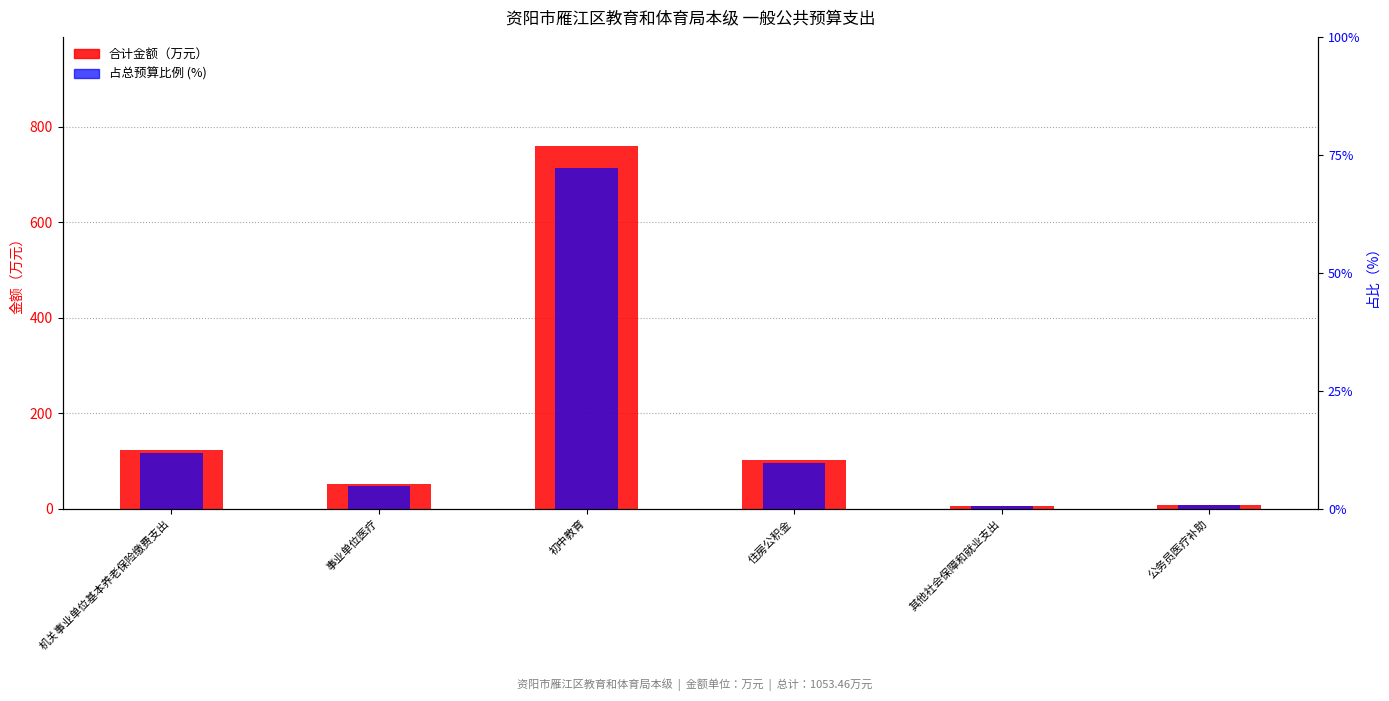

Does the chart contain any negative values?

No